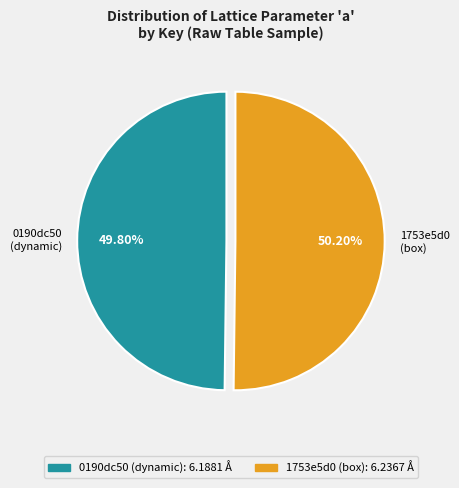

Count the number of slices in the pie.

2